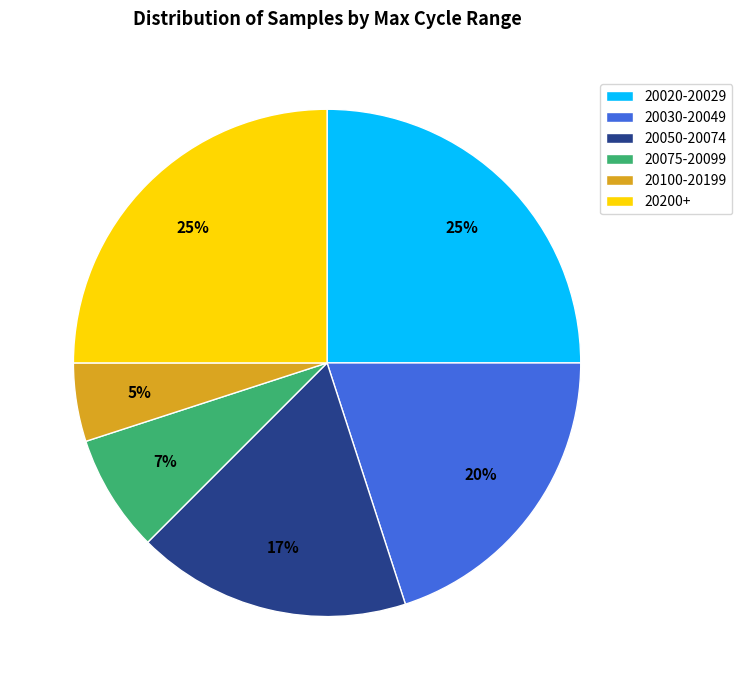

To the nearest percent, what is the average slice percentage?

17%